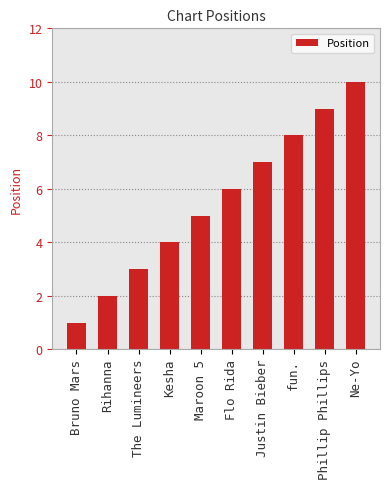

What is the maximum value shown in the chart?

10